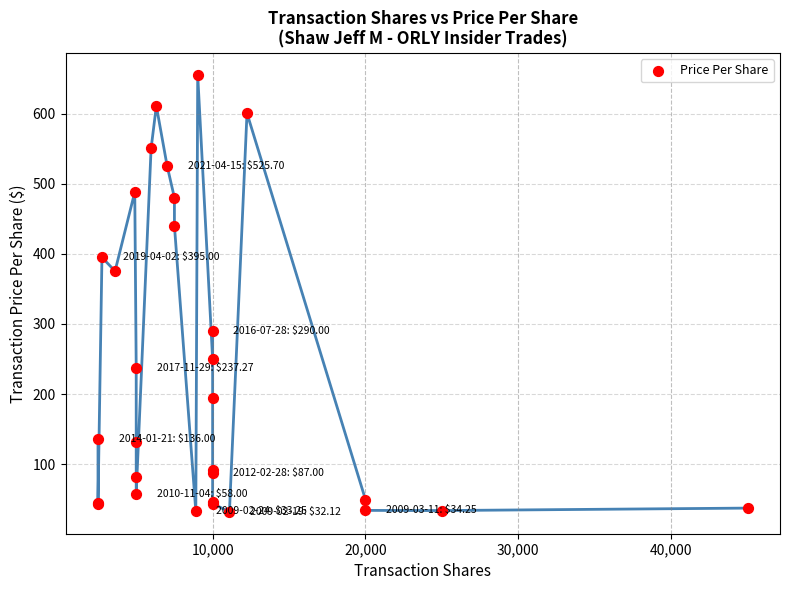

What Y value in the scatter plot is closest to 343?

375.4